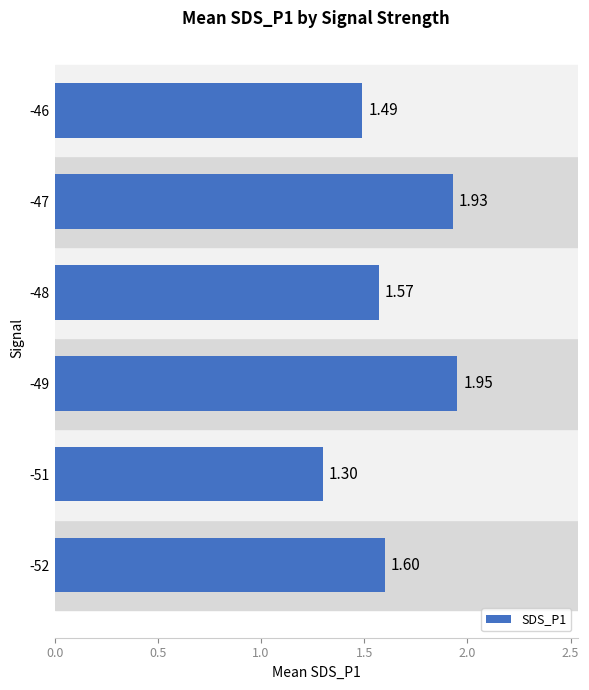

List the labels in order of value, smallest first.

-51, -46, -48, -52, -47, -49